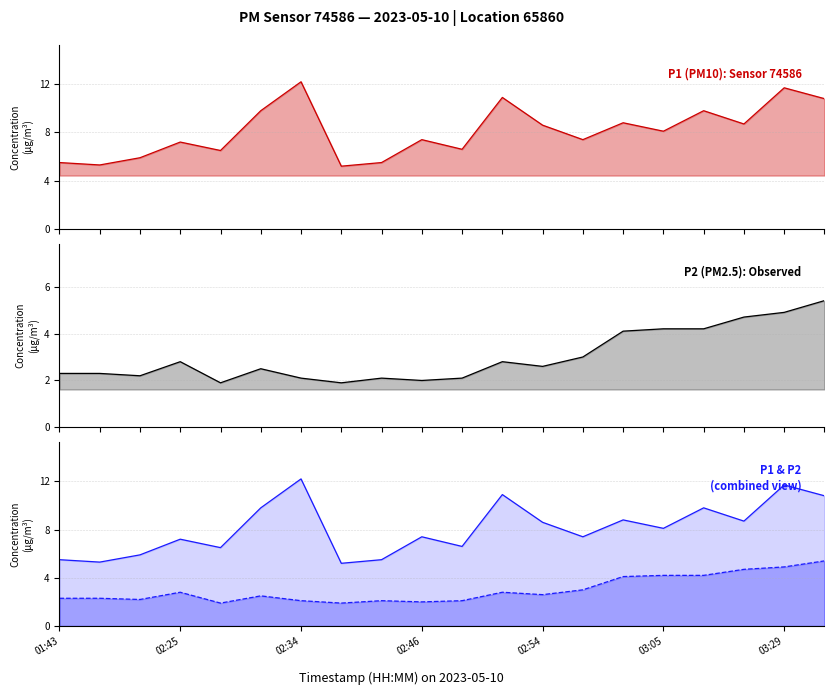

What is the total value across all series at 16?

14.0